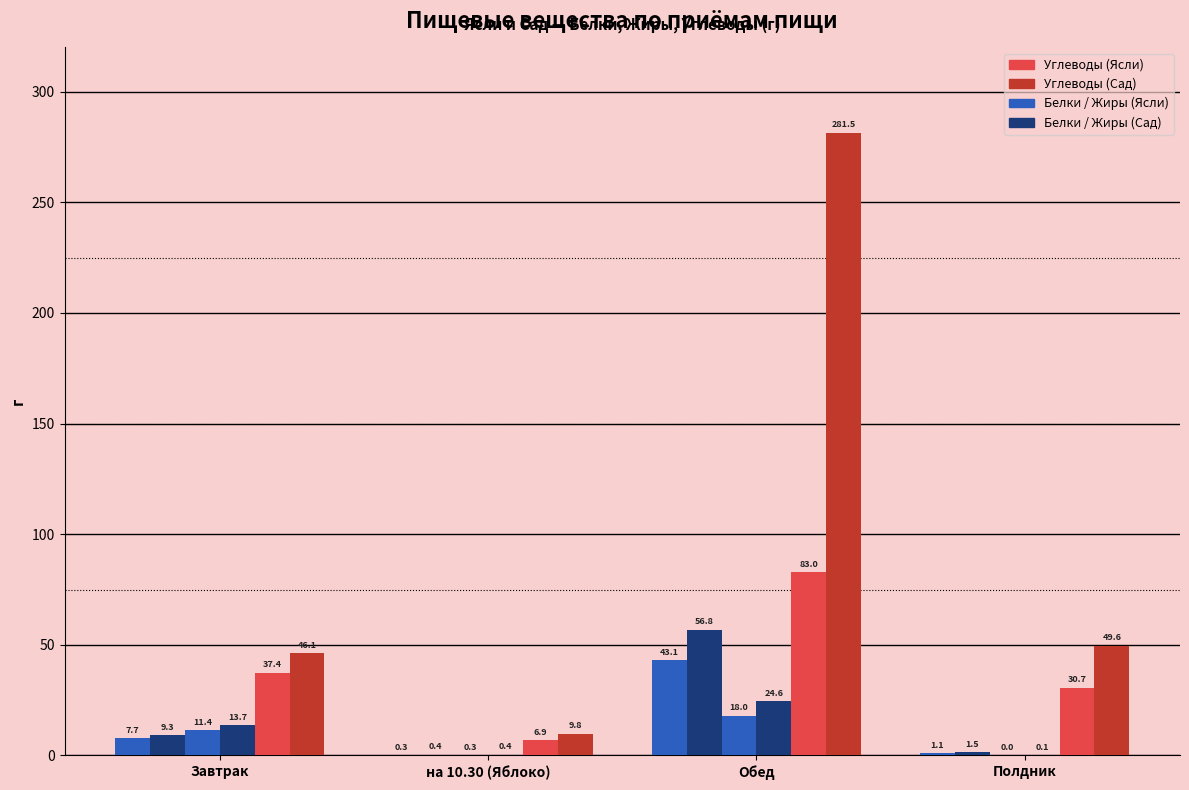

At which category is the sum across all series the highest?

Обед